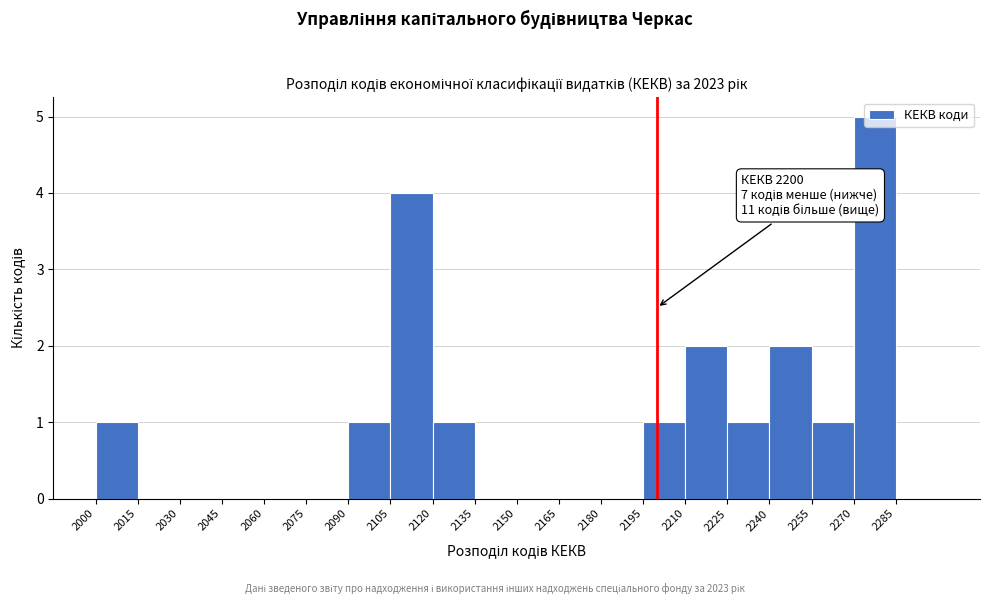

Over which range of the x-axis is the bar tallest?

2270 to 2285